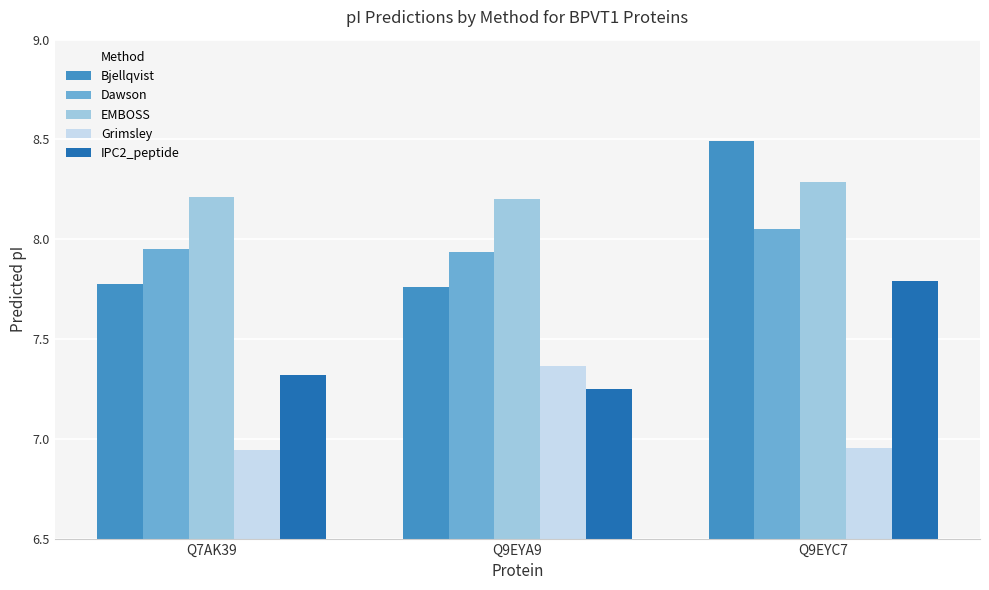

What is the total value across all series at Q7AK39?

38.2